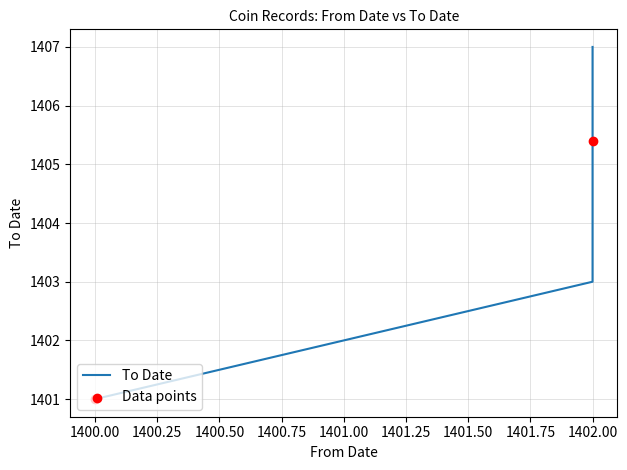

Which has a higher value, 1400 or 1400?

1400